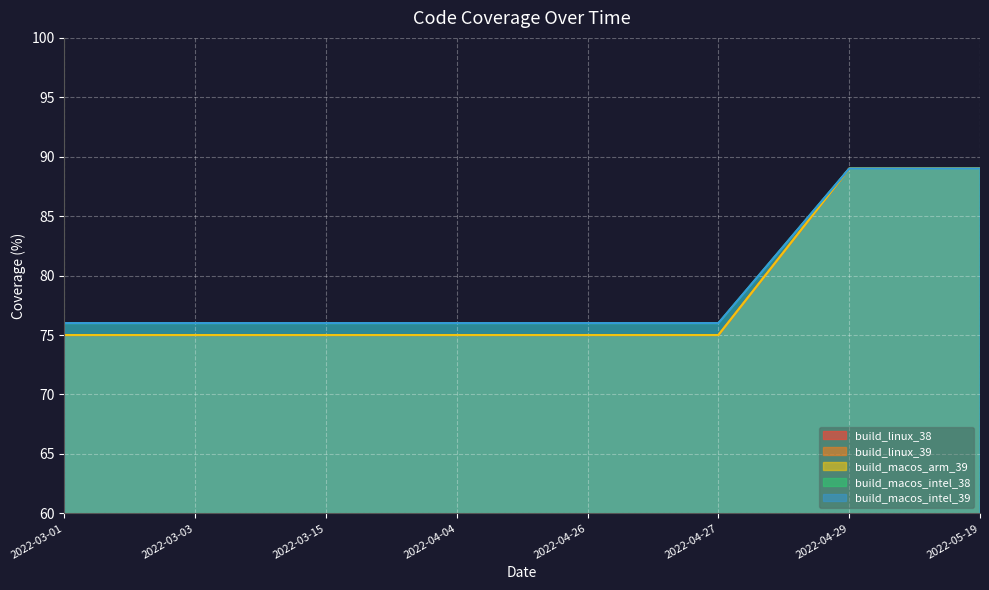

What is the spread (max minus min) of values at 2022-03-15?

1